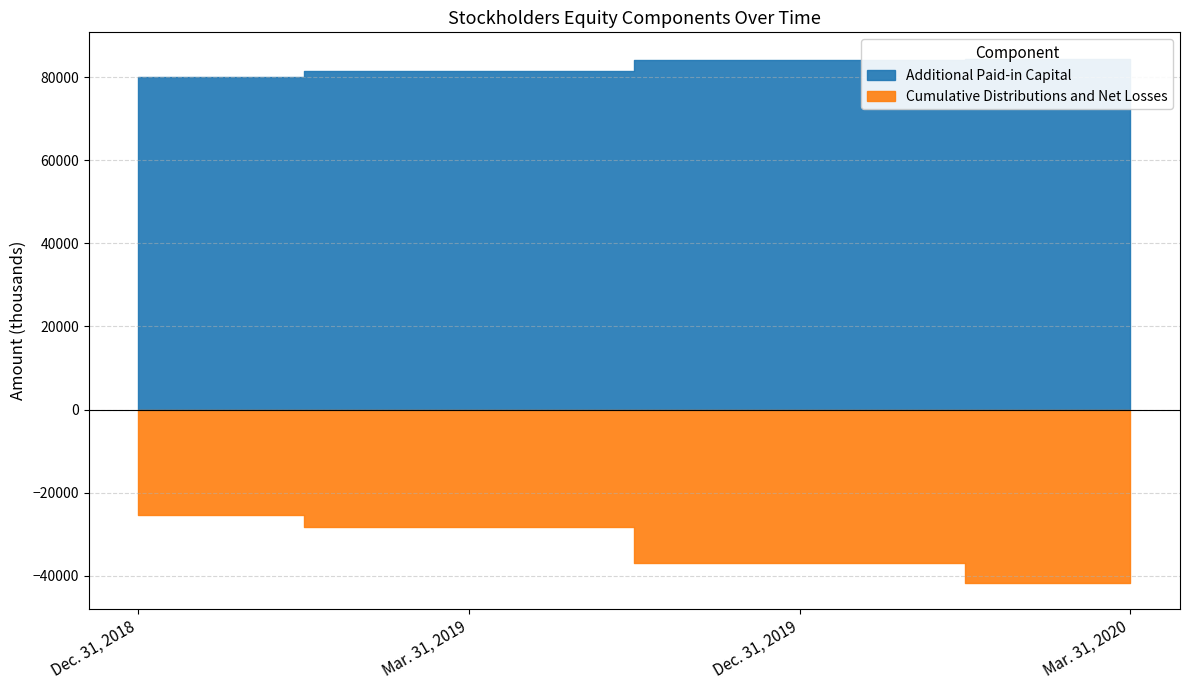

List the series in order of their overall mean, highest first.

Additional Paid-in Capital, Cumulative Distributions and Net Losses